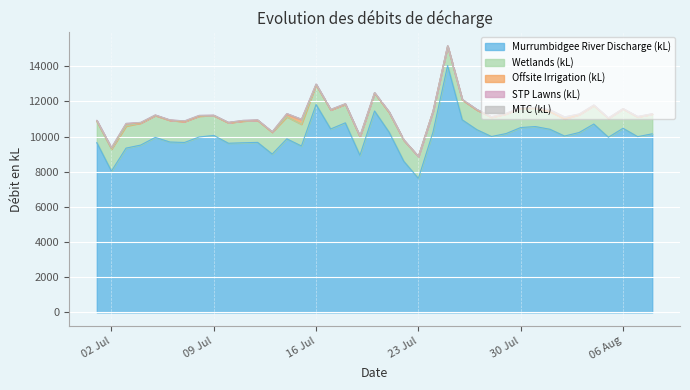

Between 29 and 22, which is larger?

29